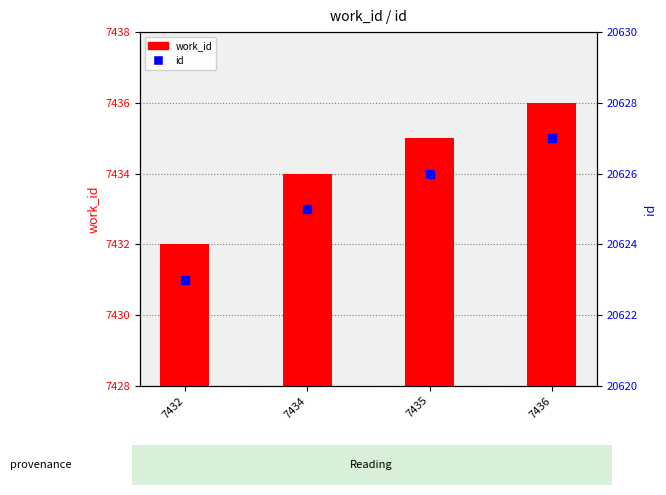

What are all the series names shown in the legend?

work_id, id